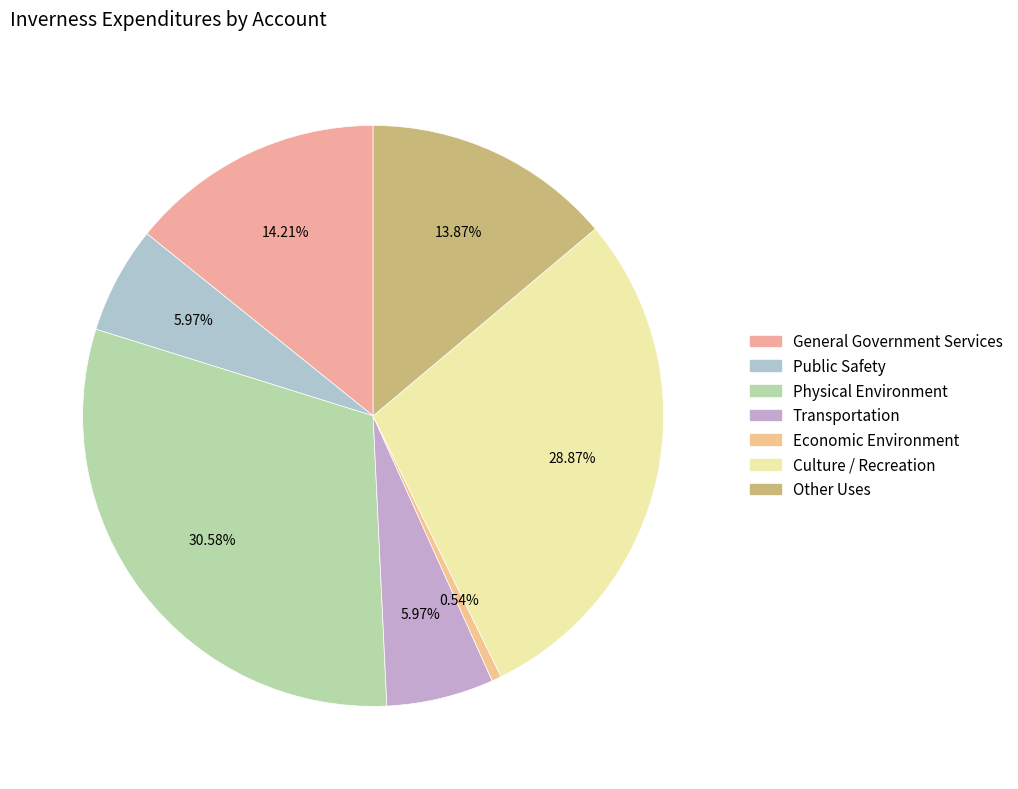

Which slice is the smallest?

Economic Environment